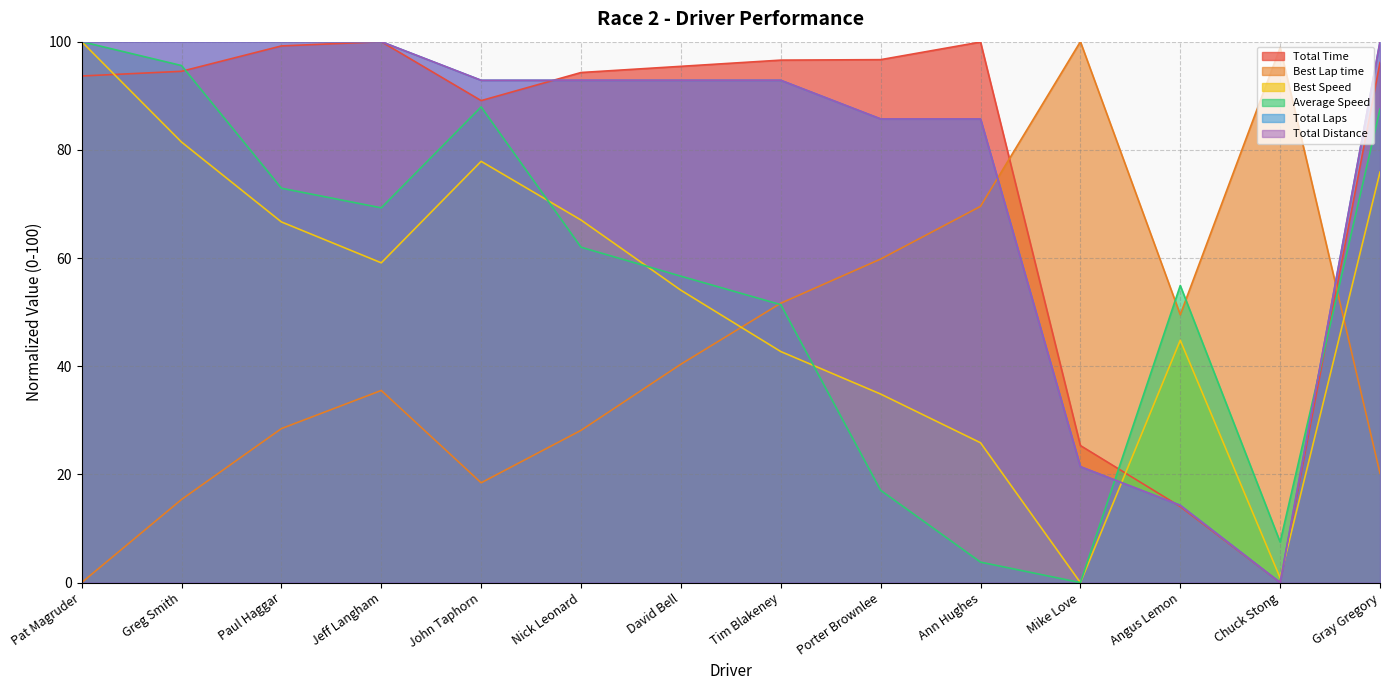

Is it true that Total Time equals 25.3 at Mike Love?

True